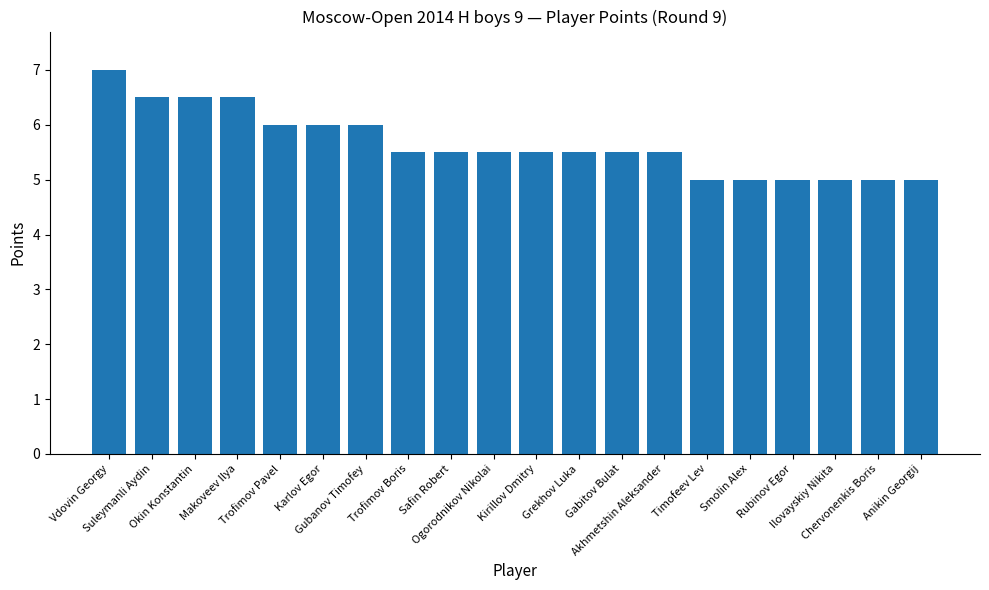

What is the label of the 6th bar from the left?

Karlov Egor